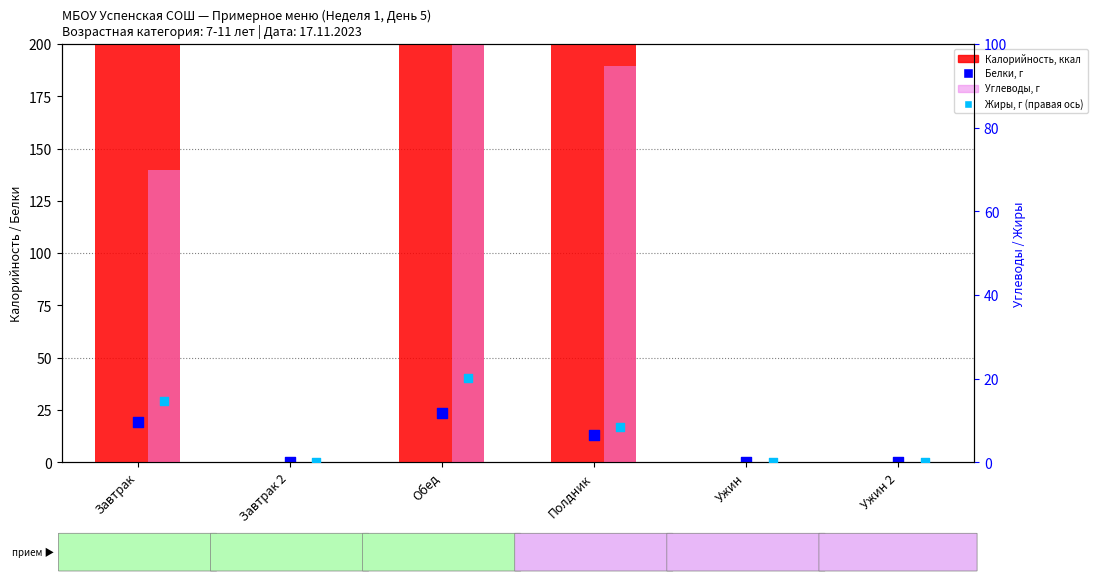

Which series contains the highest Y value?

Калорийность (ккал)